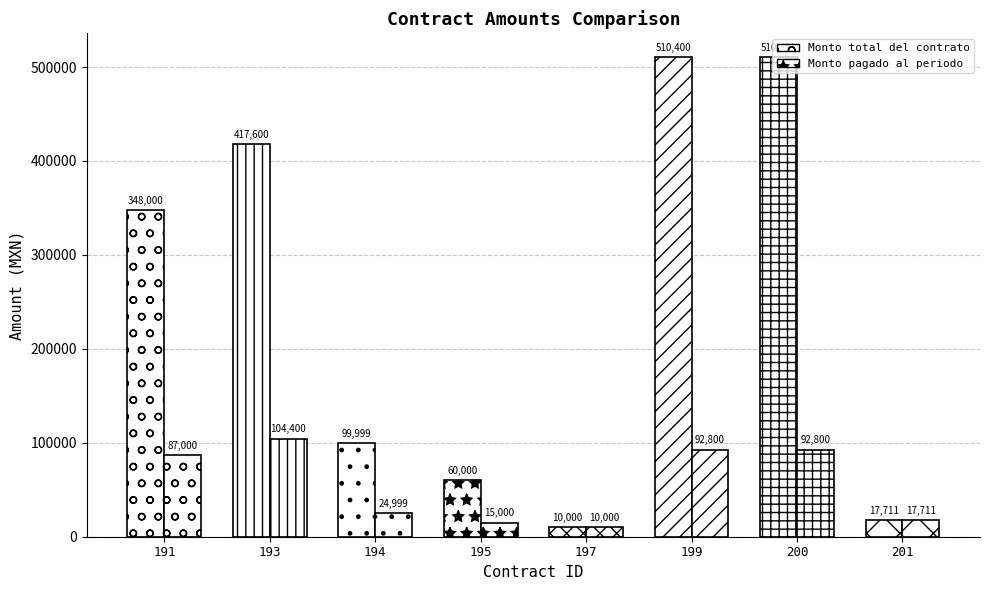

How many bars are there in total?

16